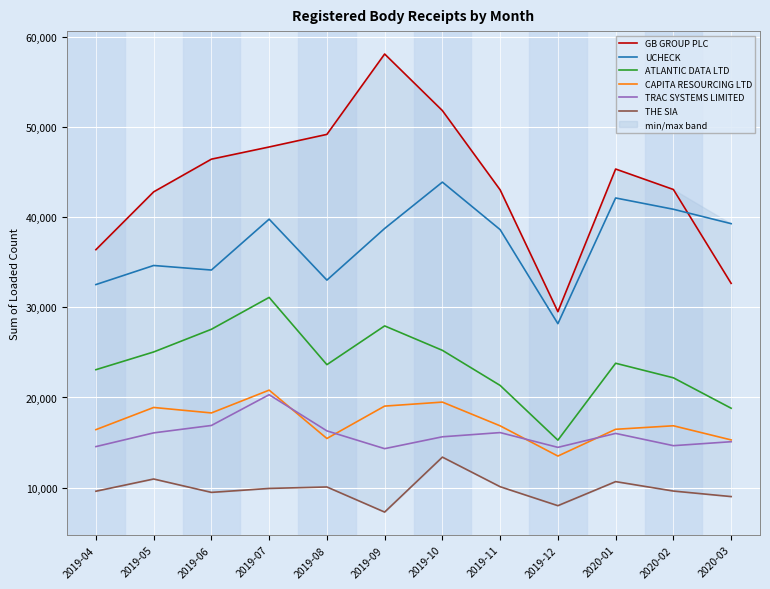

What is the minimum value for UCHECK?

28190